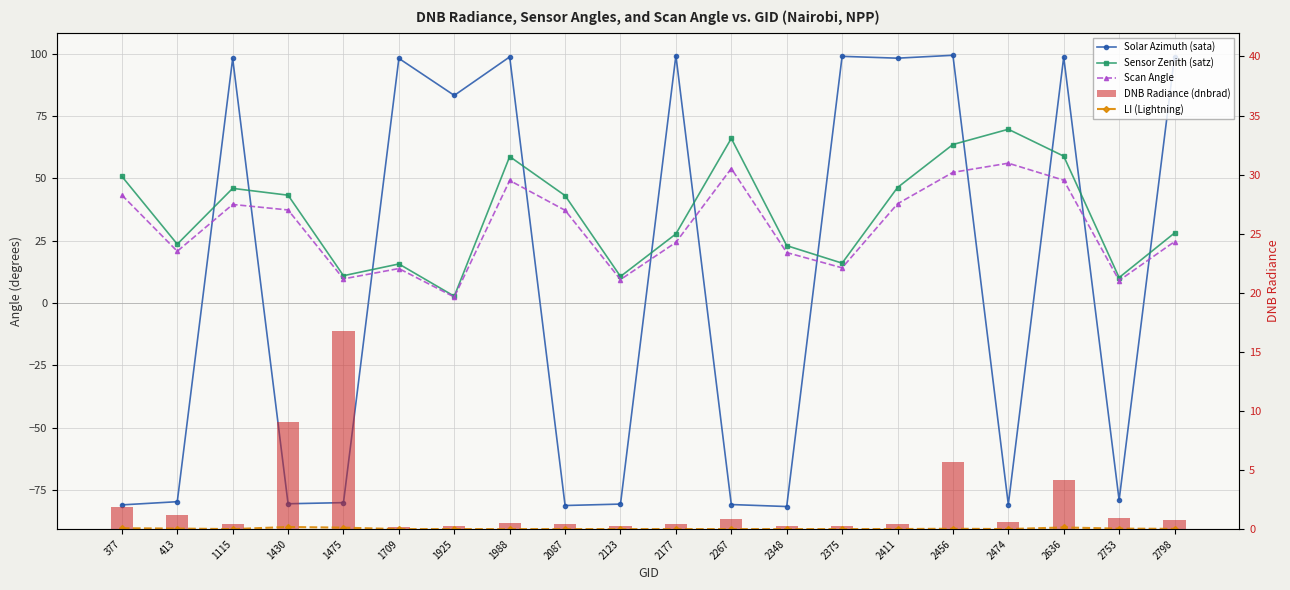

Which label corresponds to the largest value in the chart?

2456